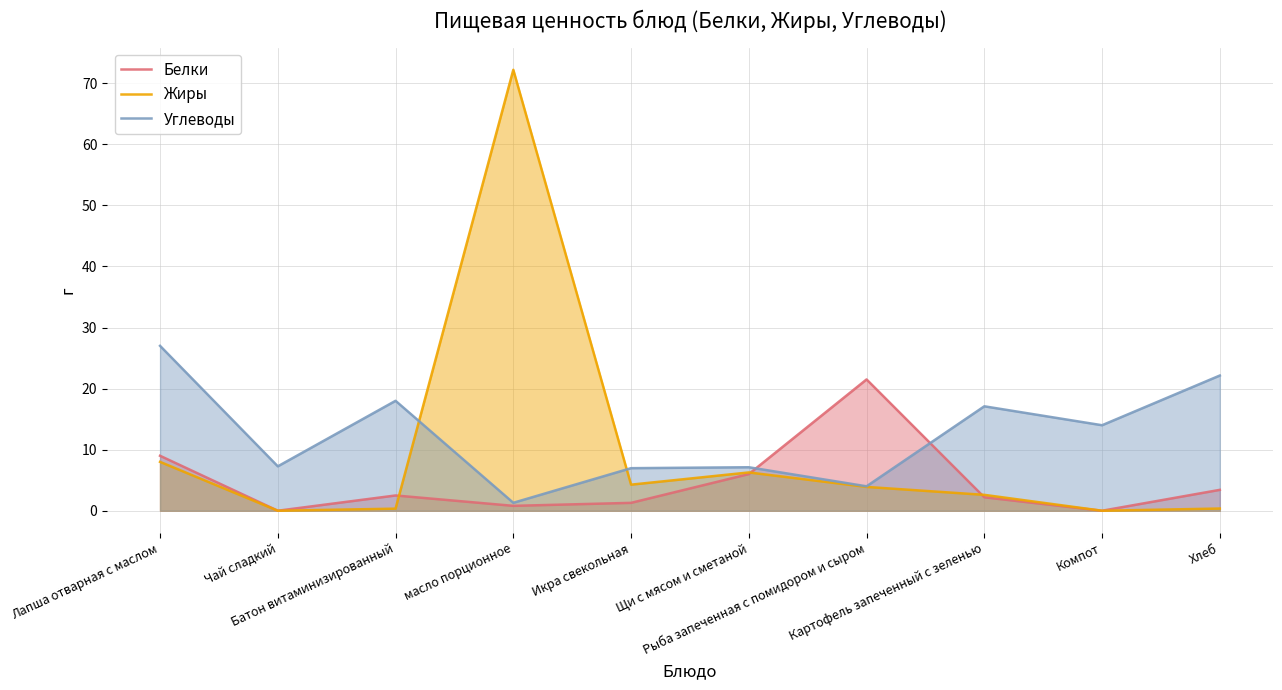

Where is the first local maximum for Углеводы?

Батон витаминизированный